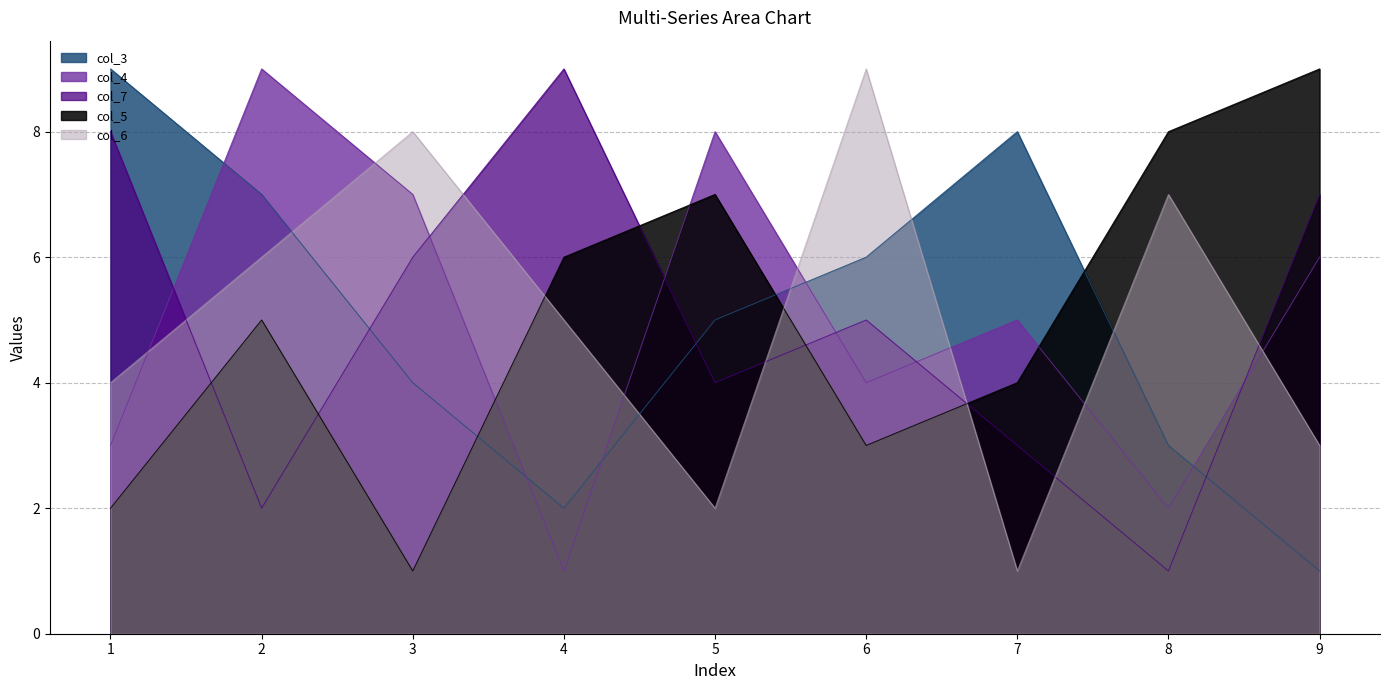

Which series has the largest range (max minus min)?

col_3